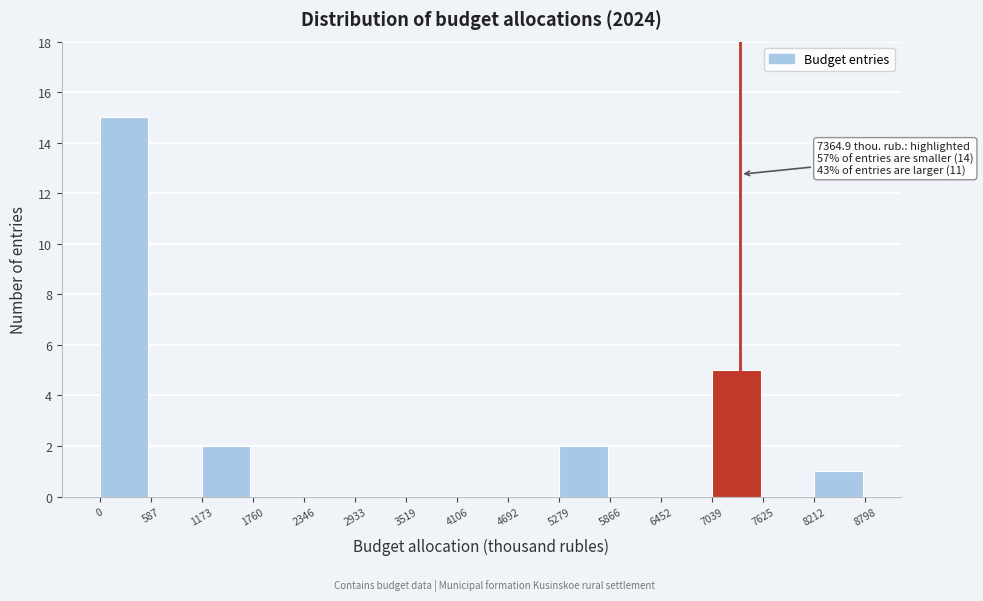

Which range on the x-axis has the tallest bar?

0 to 587